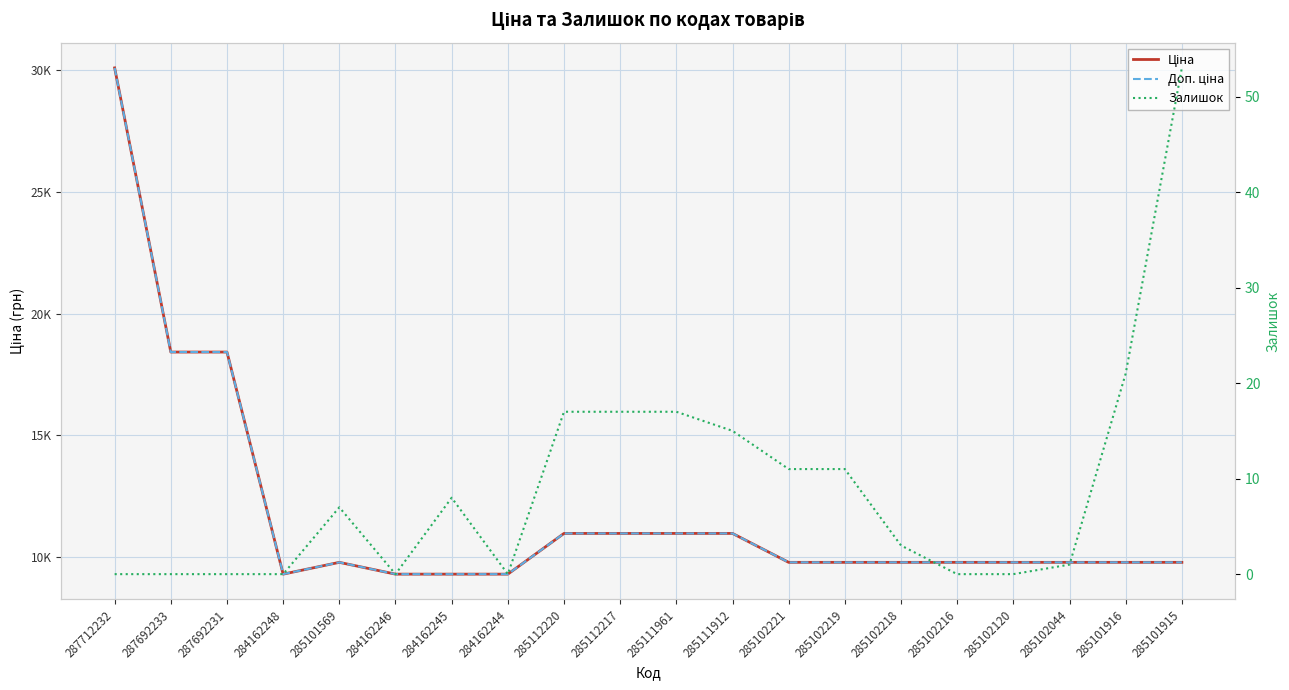

At which category is the sum across all series the highest?

287712232